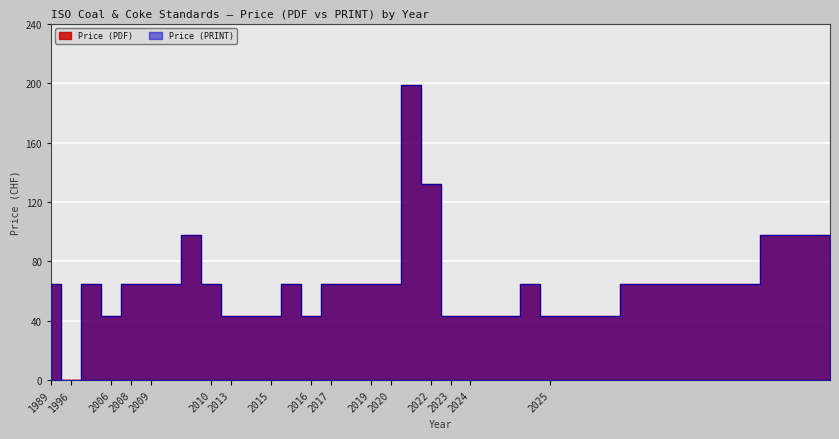

What is the total value across all series at 1989?

130